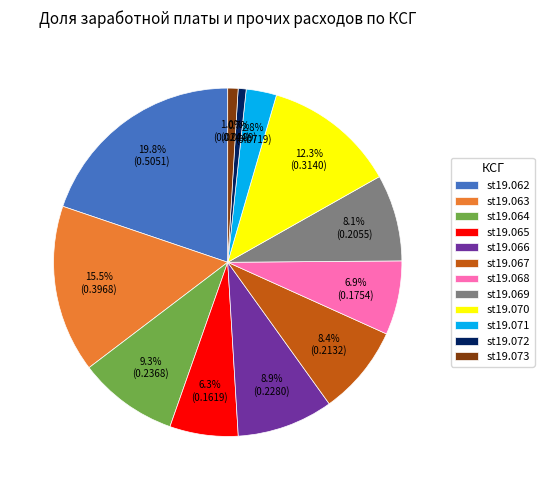

What percentage do st19.070 and st19.066 together represent?

21.2%